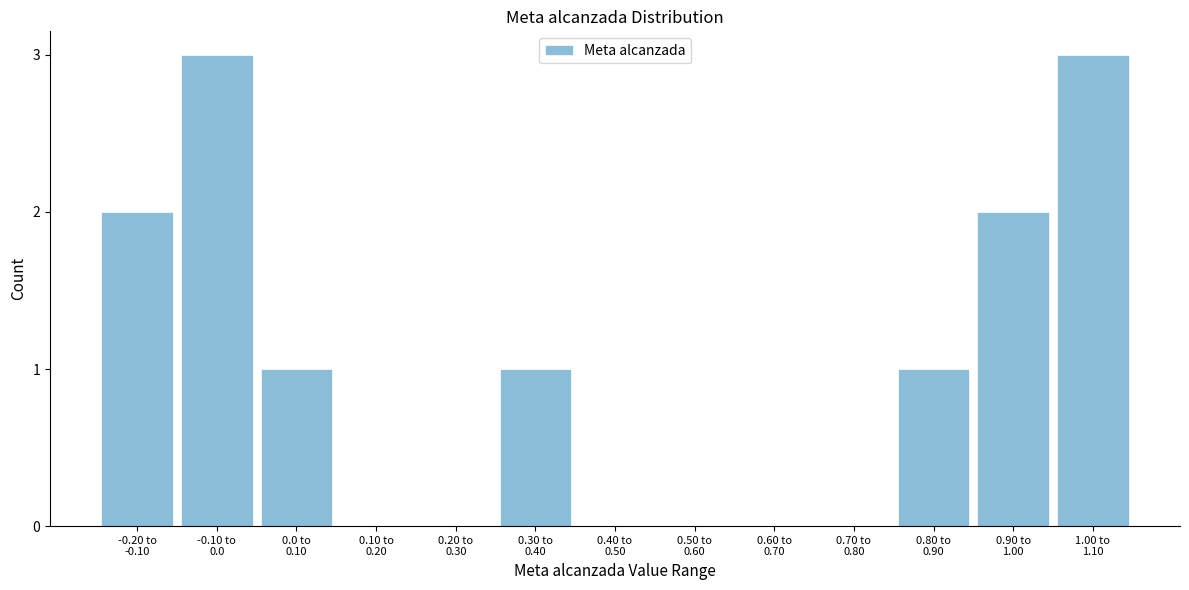

What is the greatest value displayed?

3